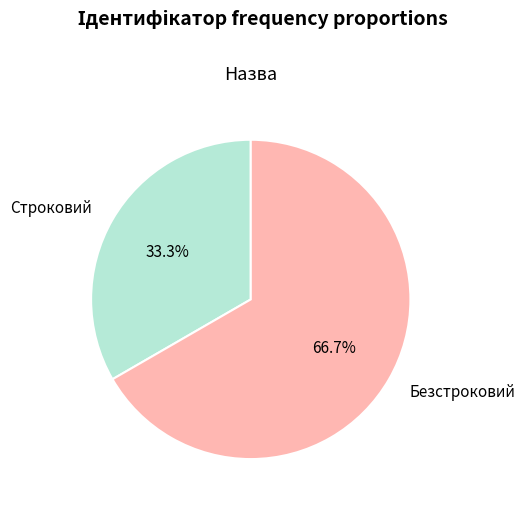

Which has a higher value, Безстроковий or Строковий?

Безстроковий